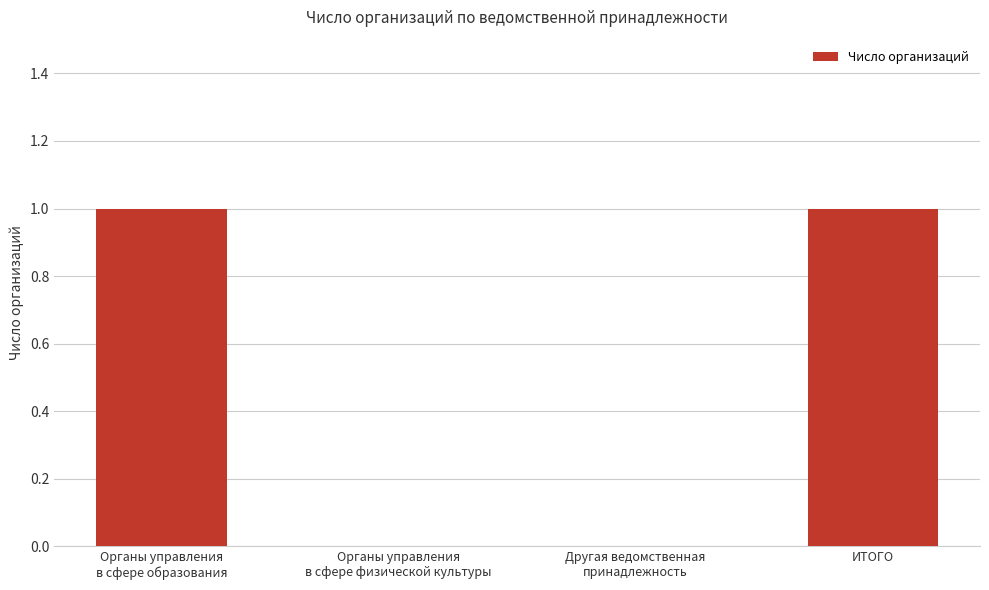

Reading right to left, transcribe all the data shown in this chart.

ИТОГО=1	Другая ведомственная
принадлежность=0	Органы управления
в сфере физической культуры=0	Органы управления
в сфере образования=1